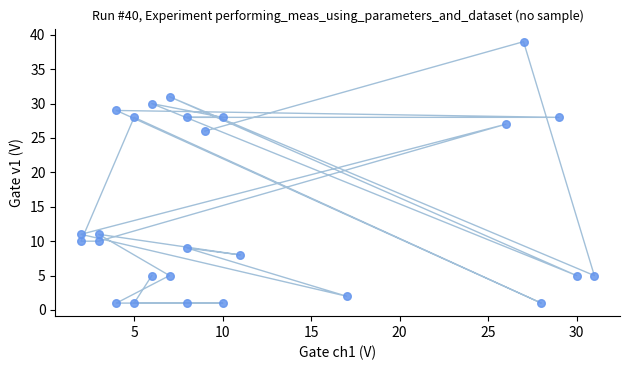

What Y value in the scatter plot is closest to 20?

26